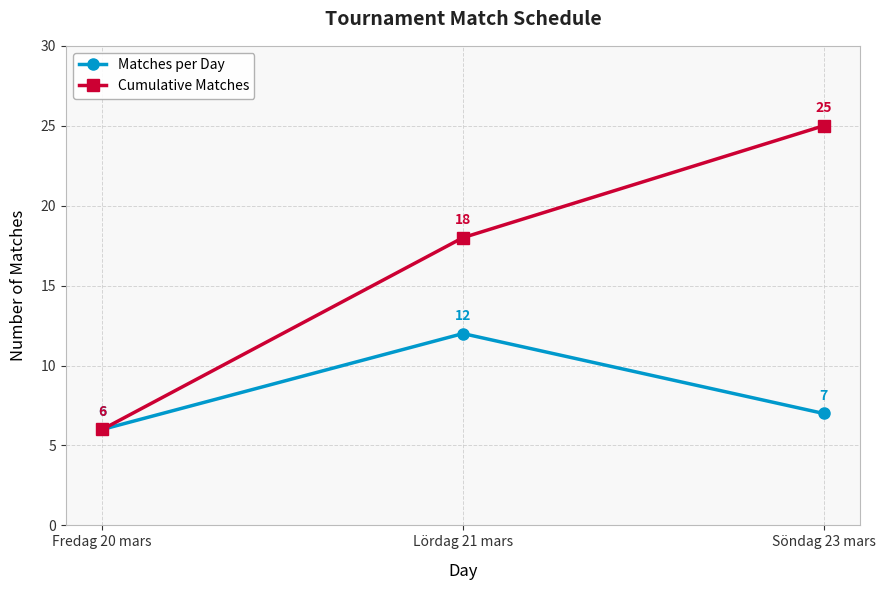

Count the Matches per Day values in the range 6 to 12.

3